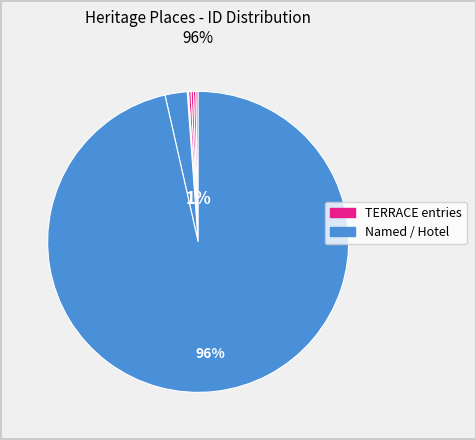

To the nearest percent, what is the difference between the largest and smallest slice percentages?

96%